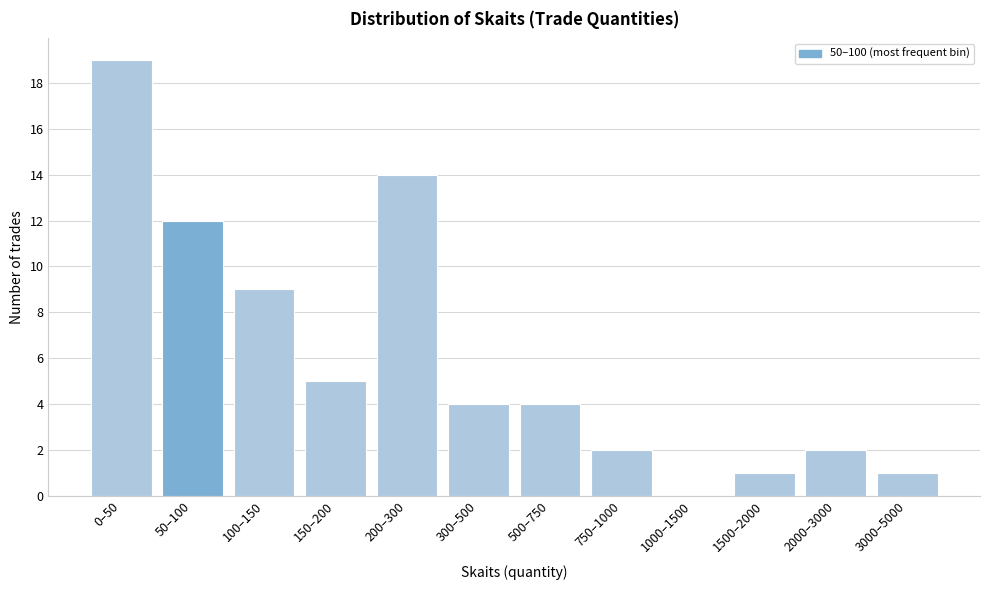

Reading left to right, transcribe all the data shown in this chart.

0–50=19	50–100=12	100–150=9	150–200=5	200–300=14	300–500=4	500–750=4	750–1000=2	1000–1500=0	1500–2000=1	2000–3000=2	3000–5000=1